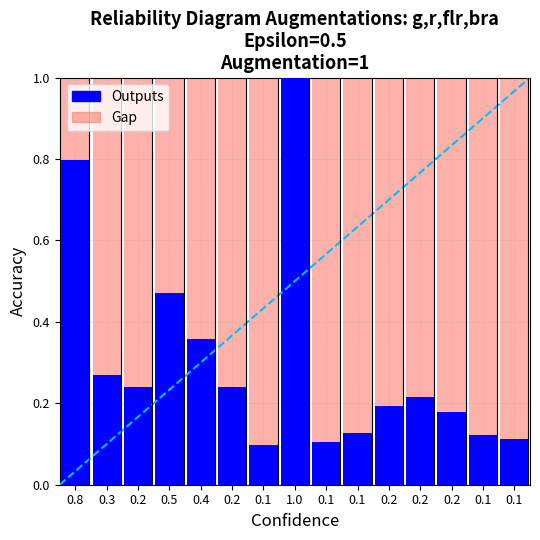

Are the bars grouped side by side (vs. stacked)?

No